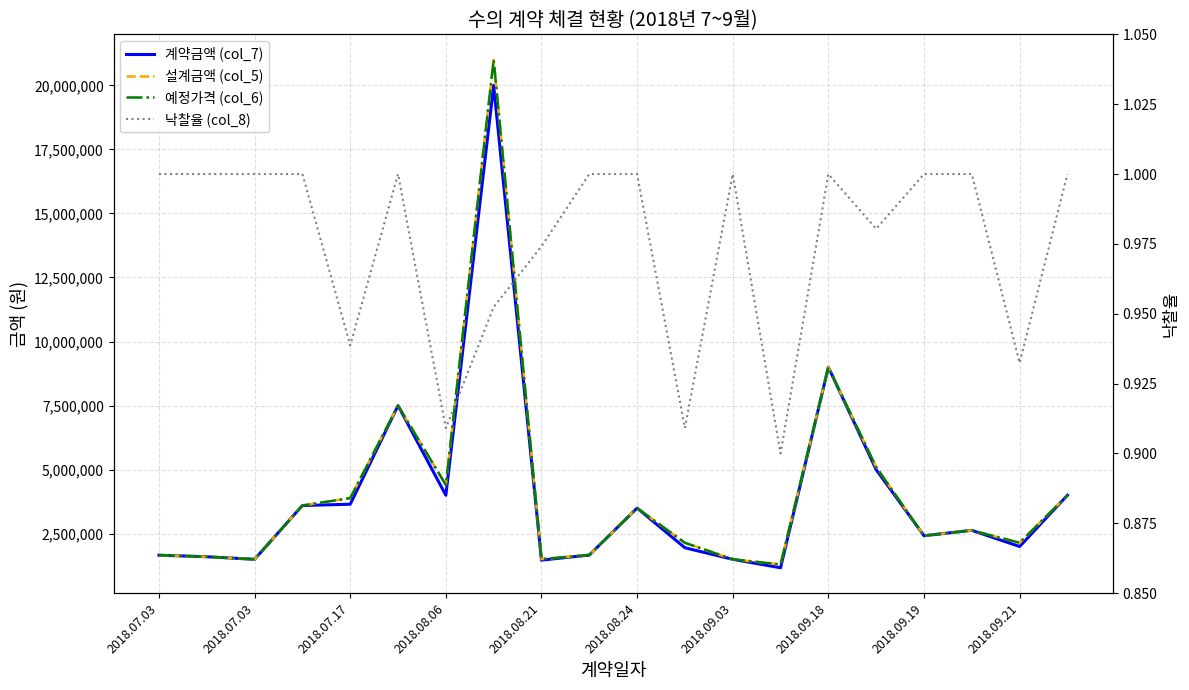

Is this an area chart (filled region under the line)?

No